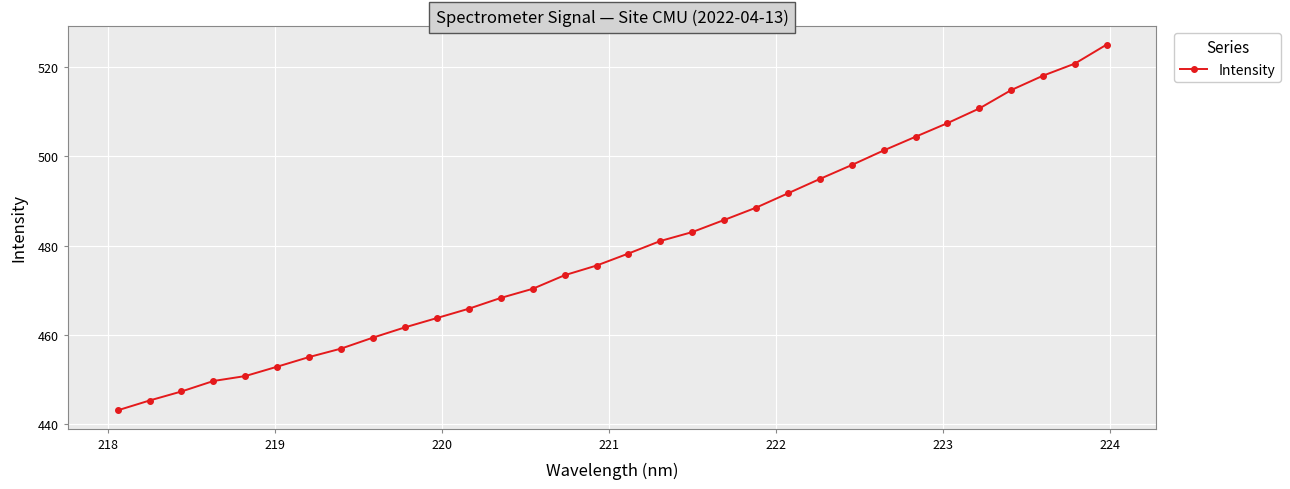

What is the maximum value shown in the chart?

525.1